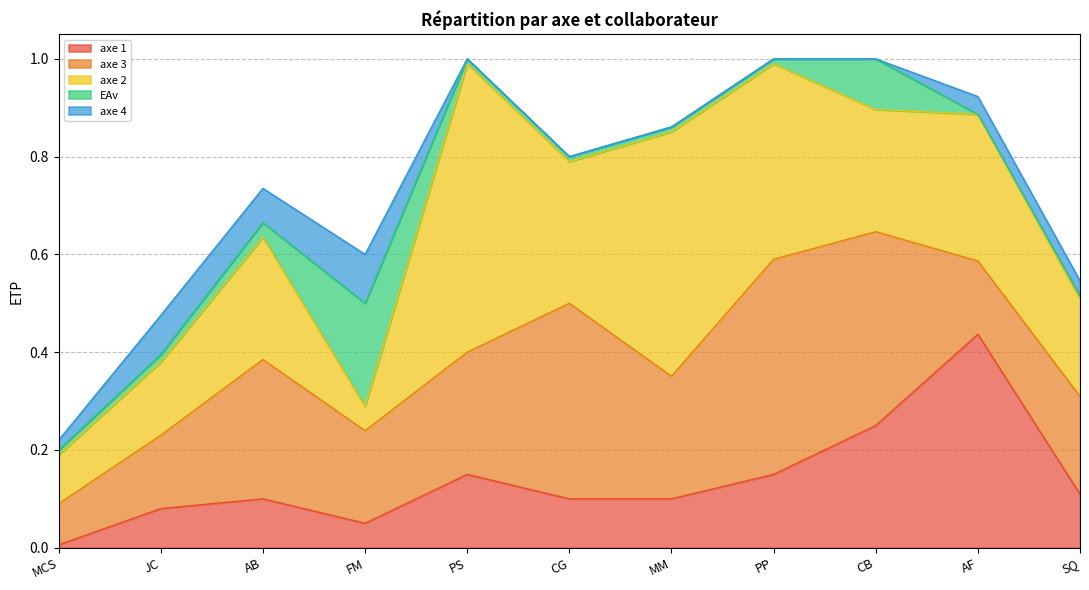

What is the label of the 4th point from the left?

FM